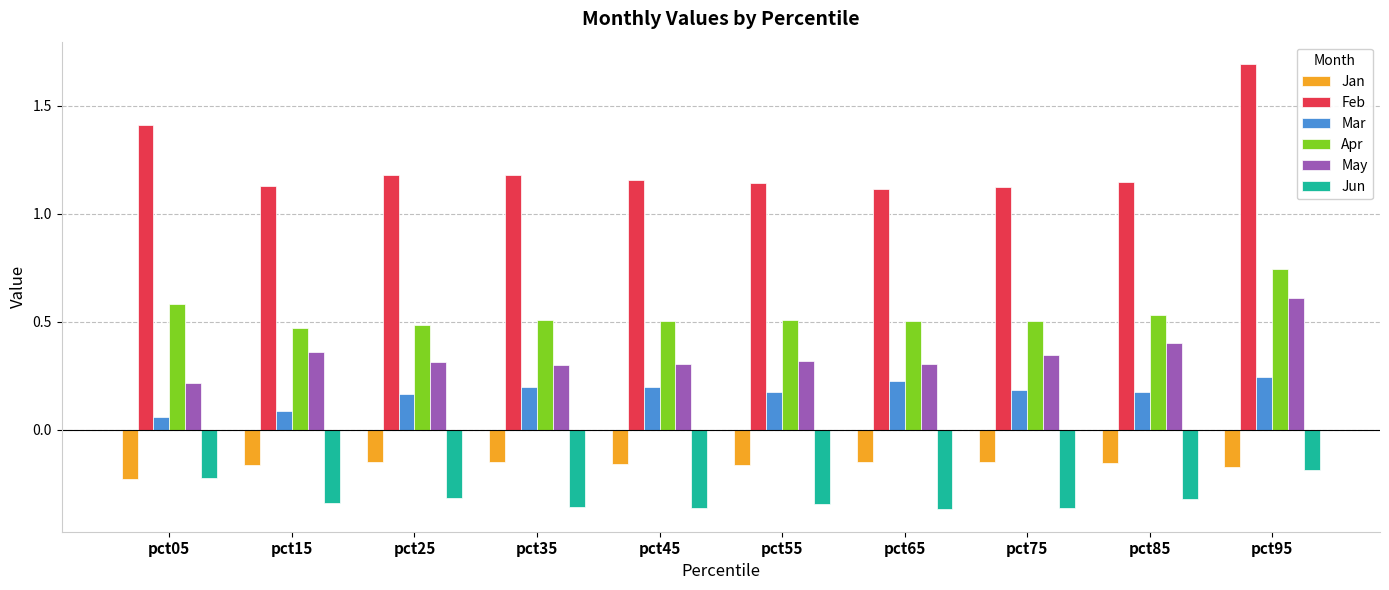

List the series in order of their peak value, lowest first.

Jun, Jan, Mar, May, Apr, Feb